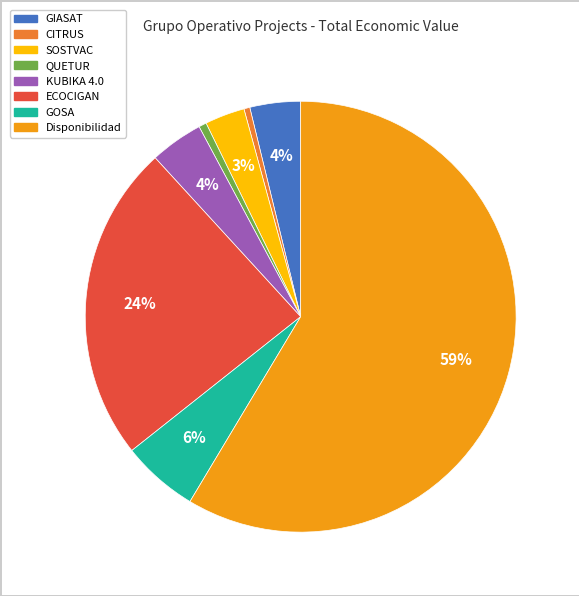

Which has a higher value, Disponibilidad or KUBIKA 4.0?

Disponibilidad